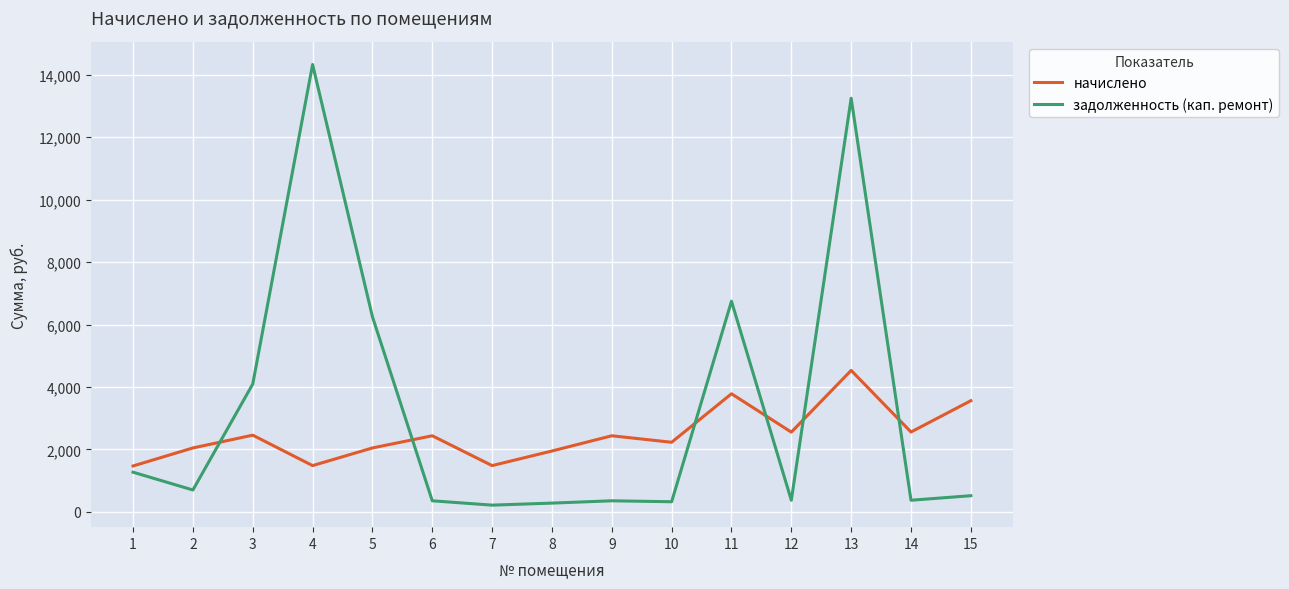

Rank the series by their maximum value, from highest to lowest.

задолженность (кап. ремонт), начислено